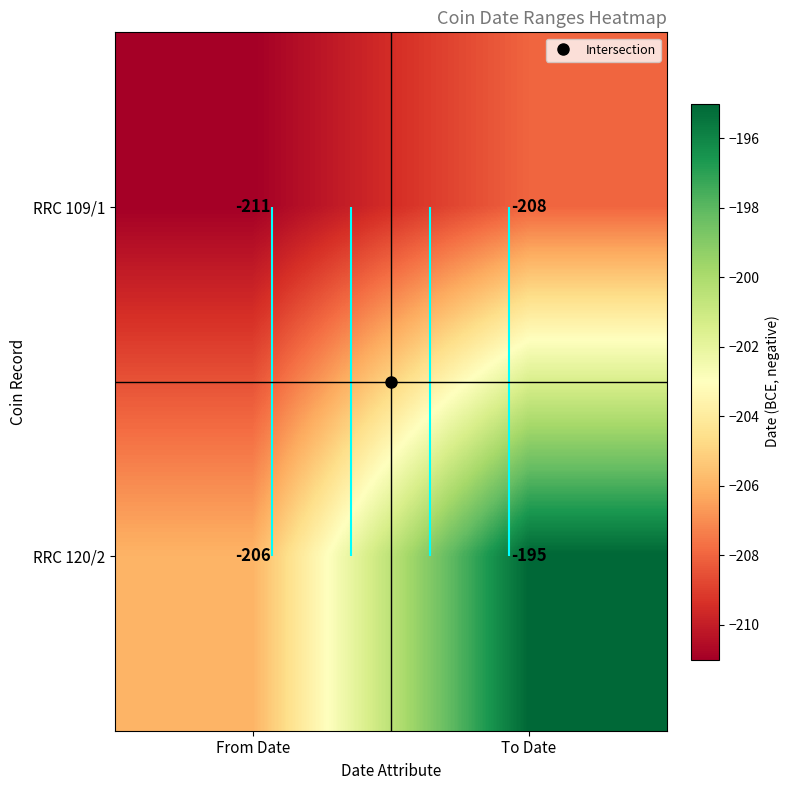

List the series in order of their peak value, highest first.

RRC 120/2, RRC 109/1